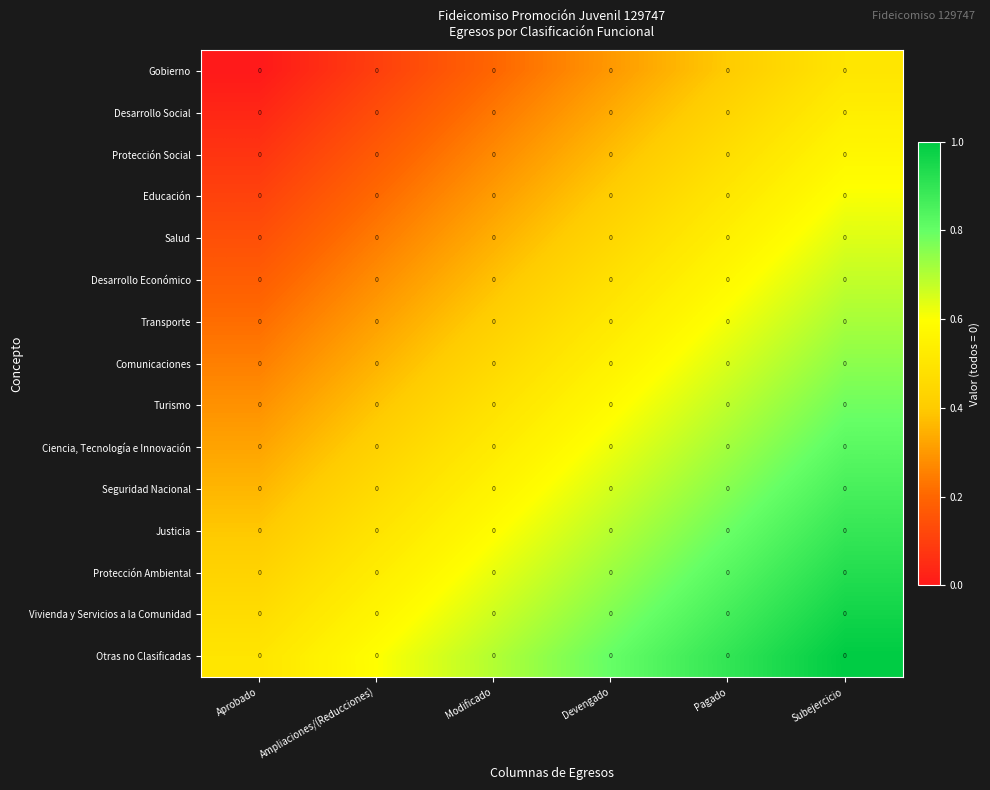

At which category does the chart reach its minimum across all series?

Aprobado